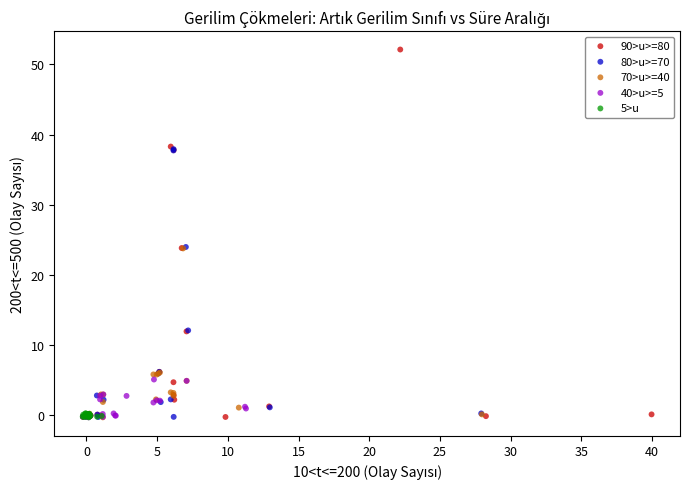

Which series has the largest Y range (max minus min)?

90>u>=80